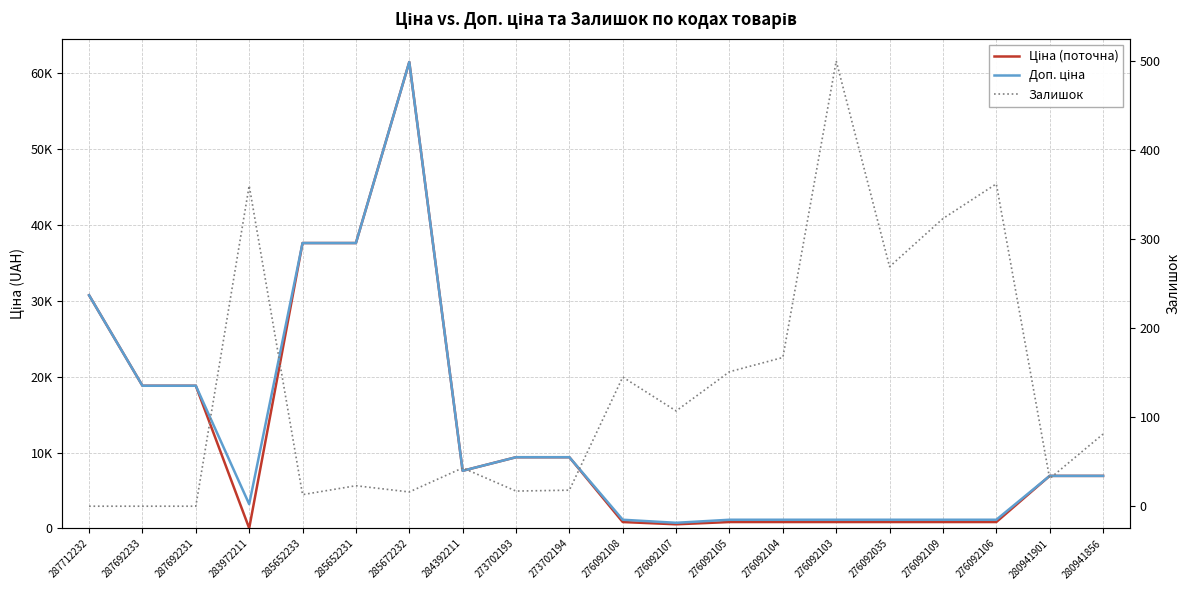

What is the label of the 15th point from the right?

285652231